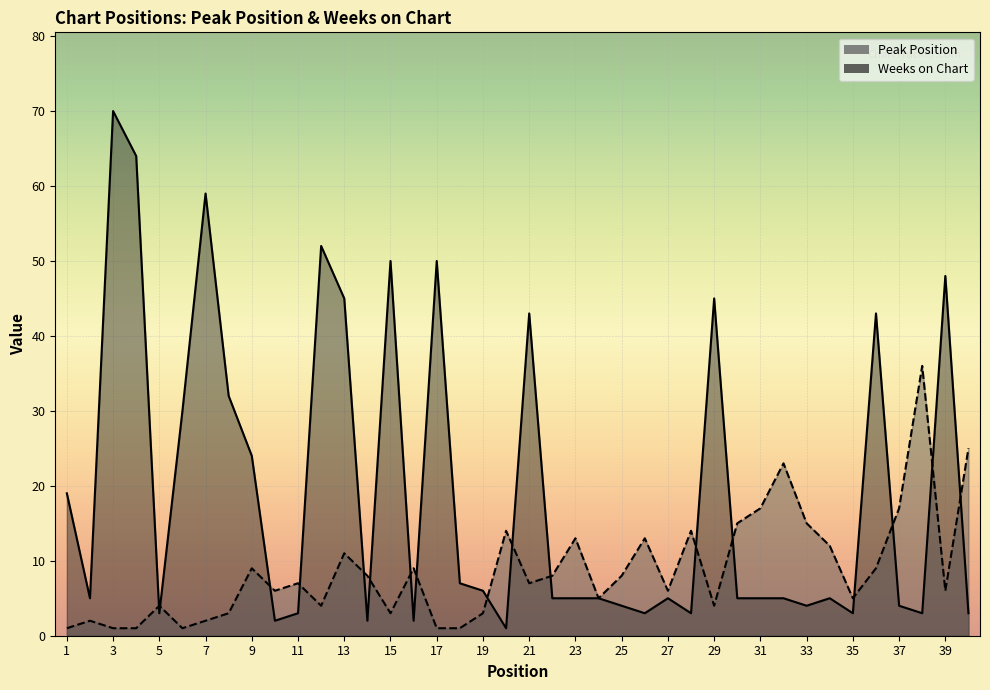

Is it true that Peak Position equals 17 at 37?

True